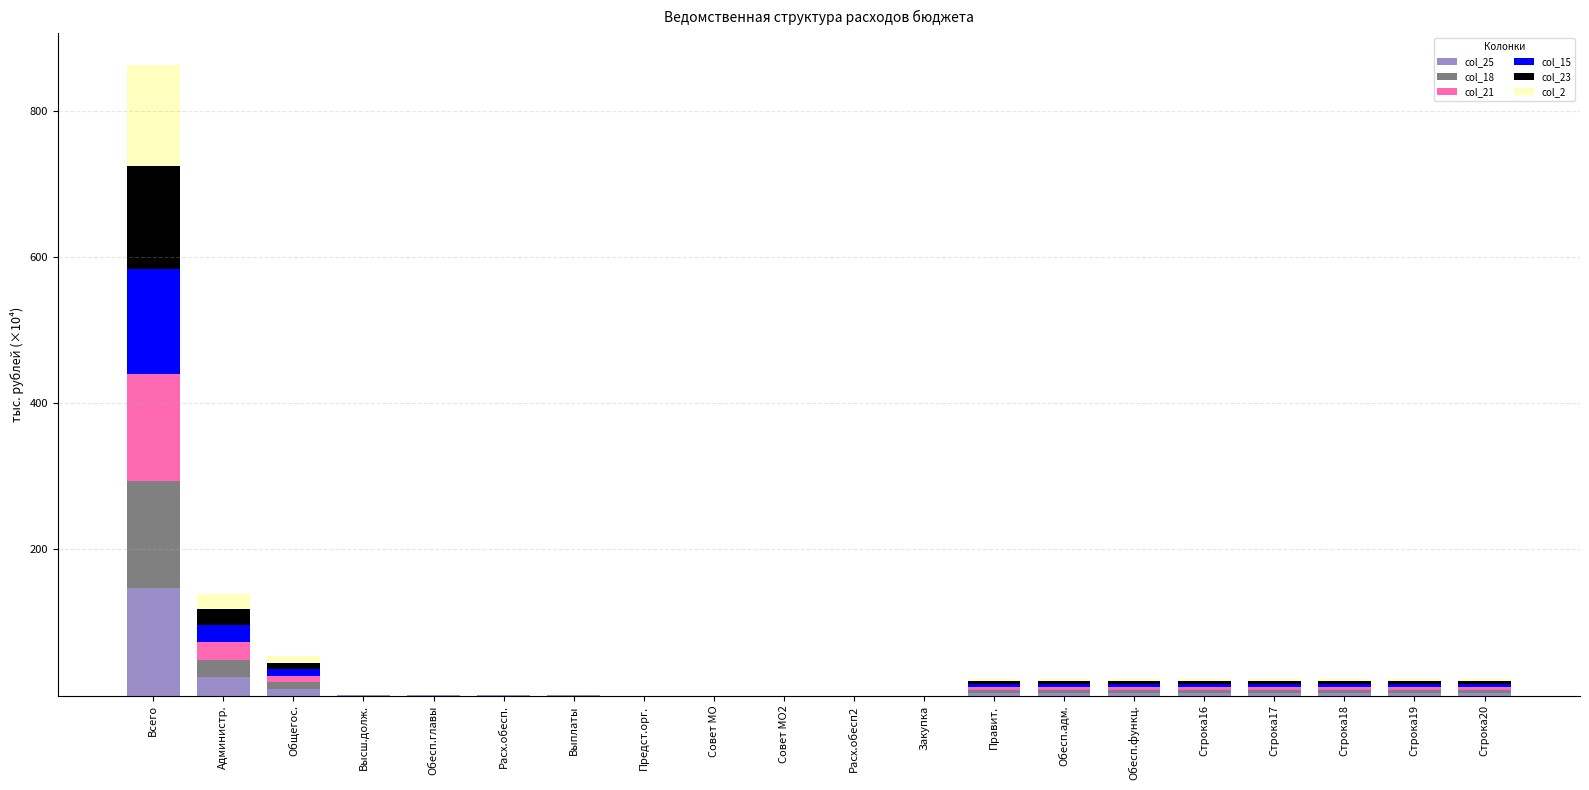

How many distinct data groups are displayed?

6